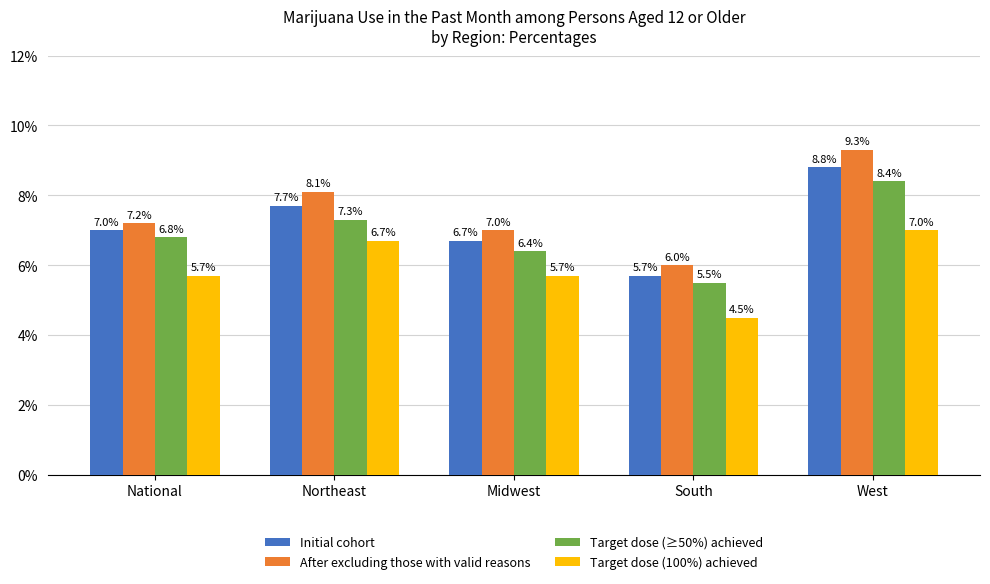

What is the label of the 4th bar from the right?

Northeast